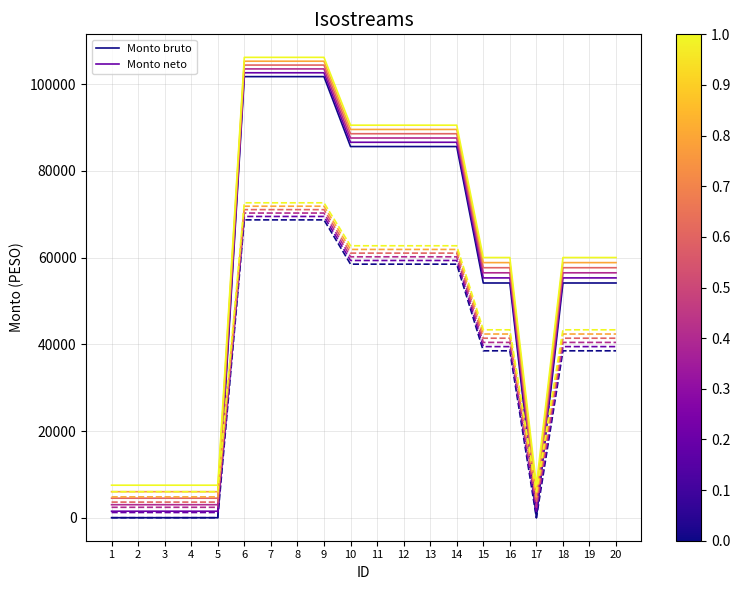

What is the maximum value shown in the chart?

106204.4